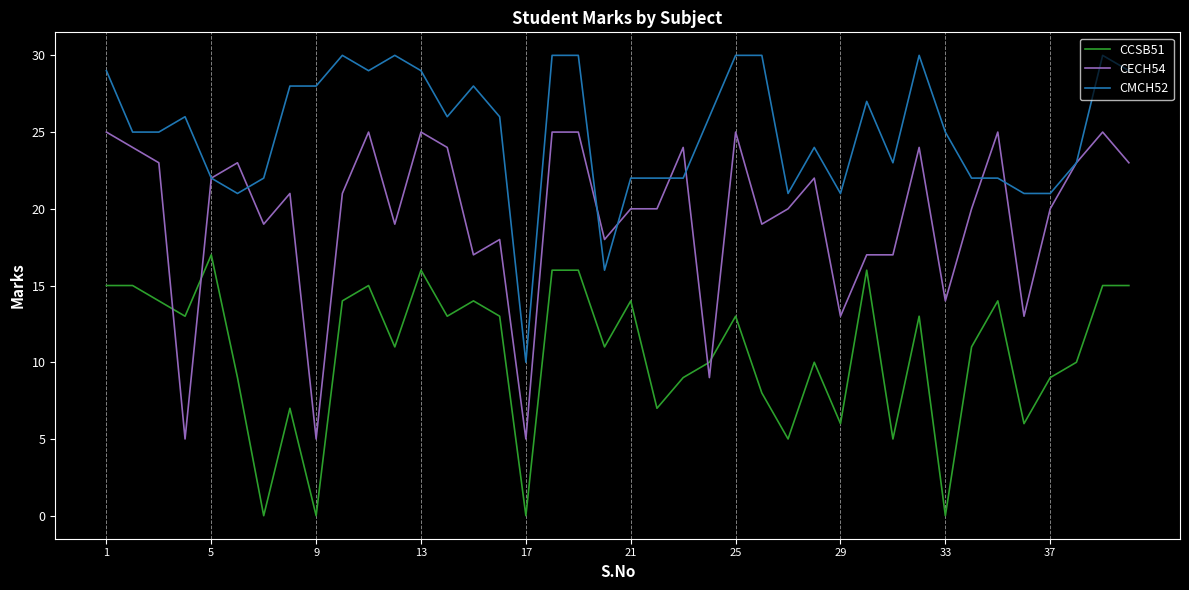

Which series has the largest total across all categories?

CMCH52